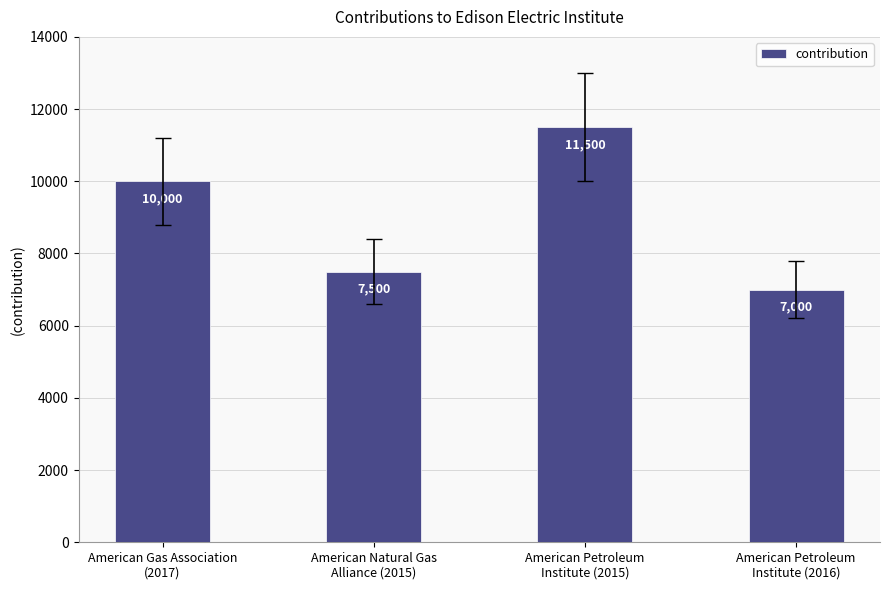

What is the value of the 1st bar from the left?

10000